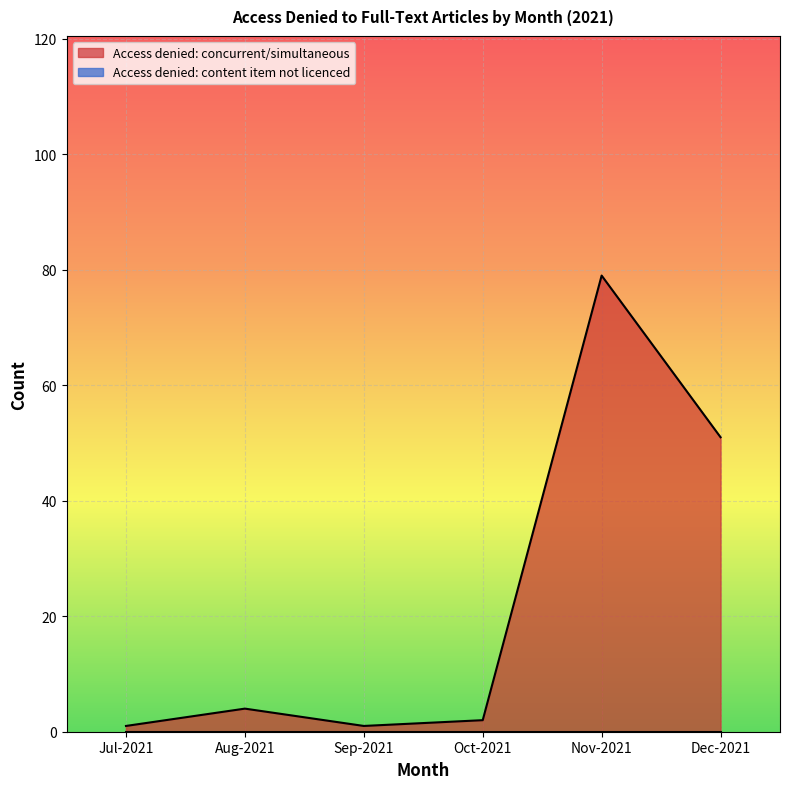

Reading left to right, extract all data points from this chart.

1	4	1	2	79	51